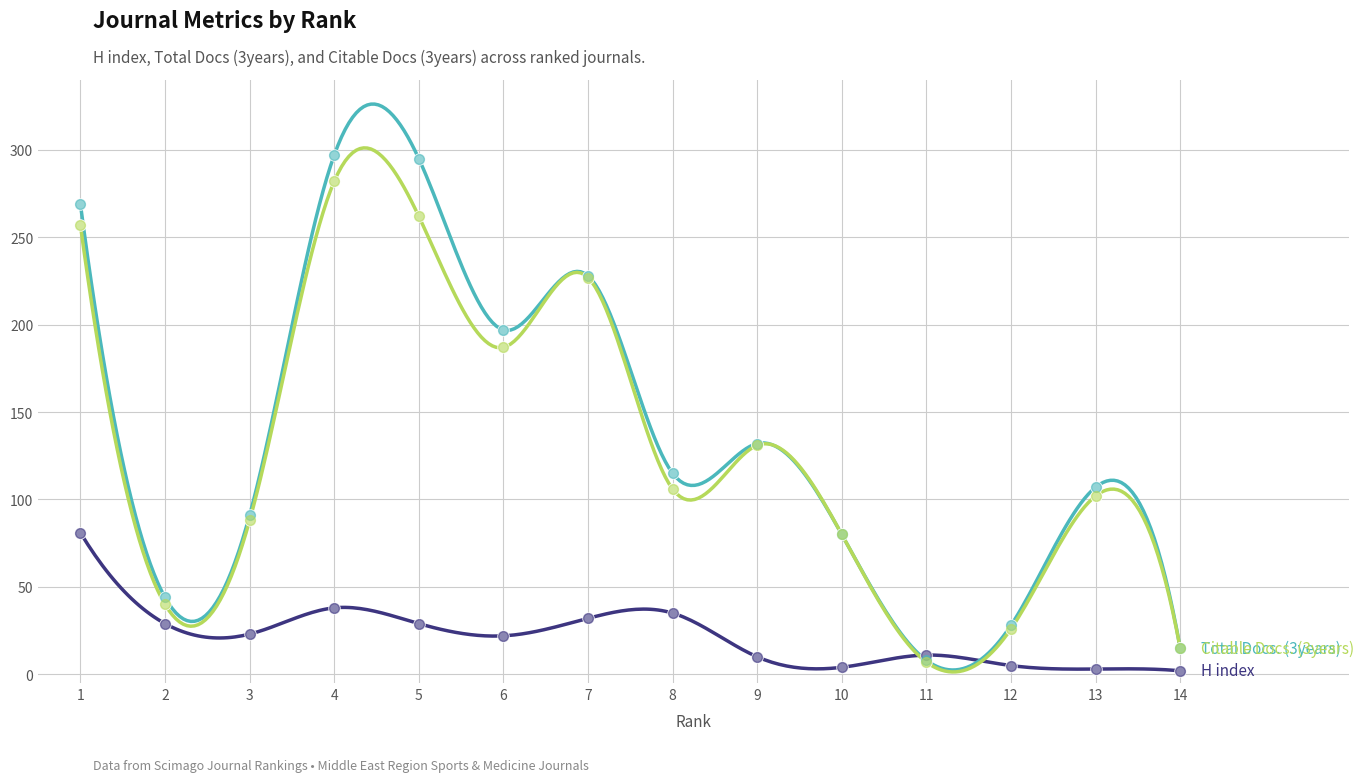

What is the greatest value displayed?

326.2